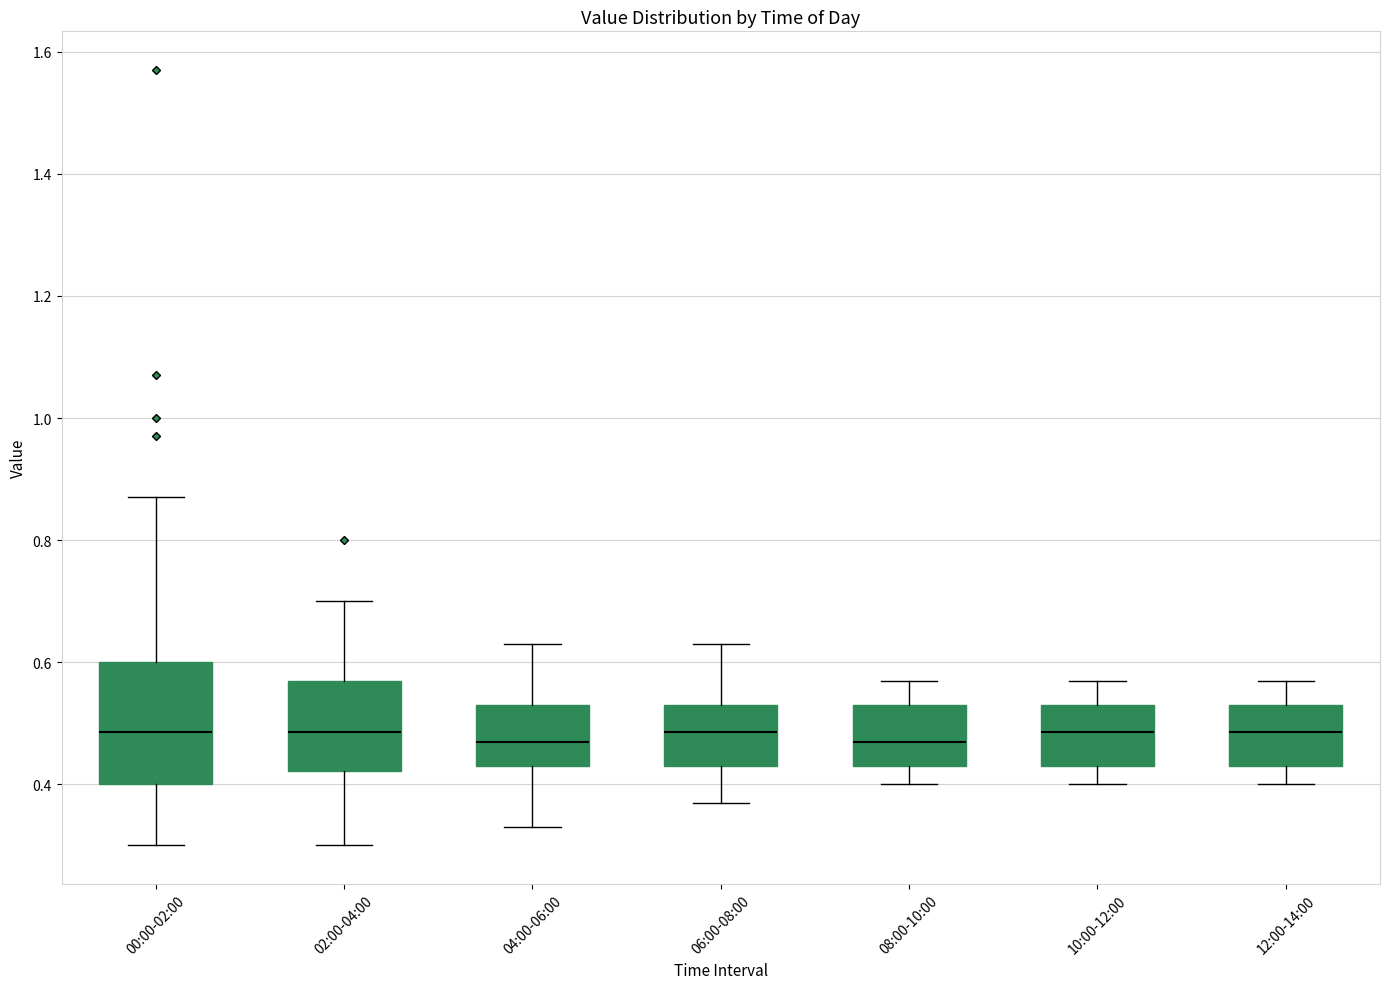

Reading left to right, read every box against the y-axis: the position of its median line, the range the box covers, and the ends of its whiskers. The values are not printed on the chart, so give them approximately, as read against the axis.

00:00-02:00: median 0.48, box 0.40 to 0.60, whiskers 0.30 to 0.88
02:00-04:00: median 0.48, box 0.42 to 0.58, whiskers 0.30 to 0.70
04:00-06:00: median 0.48, box 0.44 to 0.54, whiskers 0.34 to 0.64
06:00-08:00: median 0.48, box 0.44 to 0.54, whiskers 0.38 to 0.64
08:00-10:00: median 0.48, box 0.44 to 0.54, whiskers 0.40 to 0.58
10:00-12:00: median 0.48, box 0.44 to 0.54, whiskers 0.40 to 0.58
12:00-14:00: median 0.48, box 0.44 to 0.54, whiskers 0.40 to 0.58